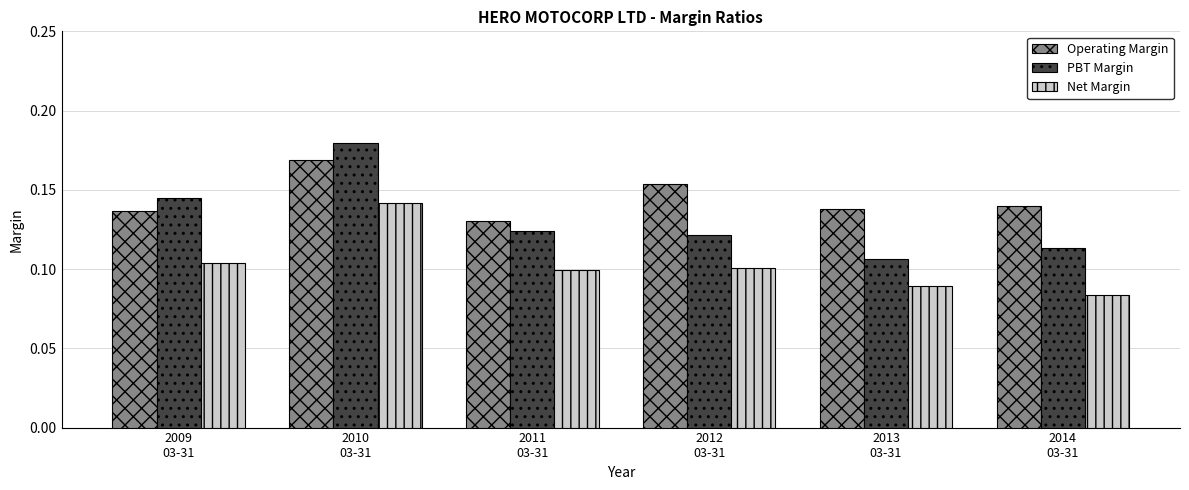

True or false: PBT Margin has a value of 0.0 at 2013
03-31.

False